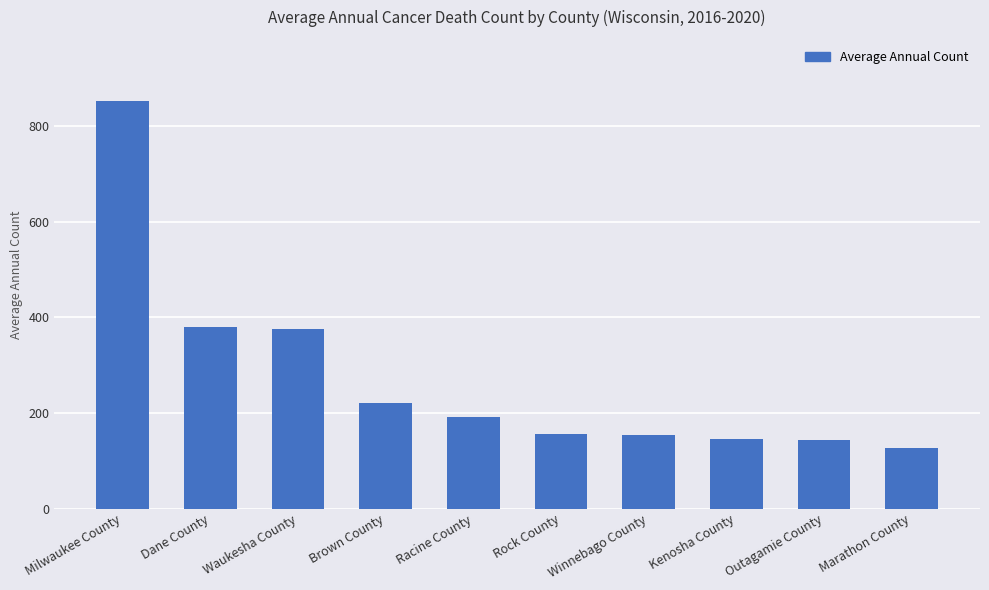

What is the smallest value displayed?

126